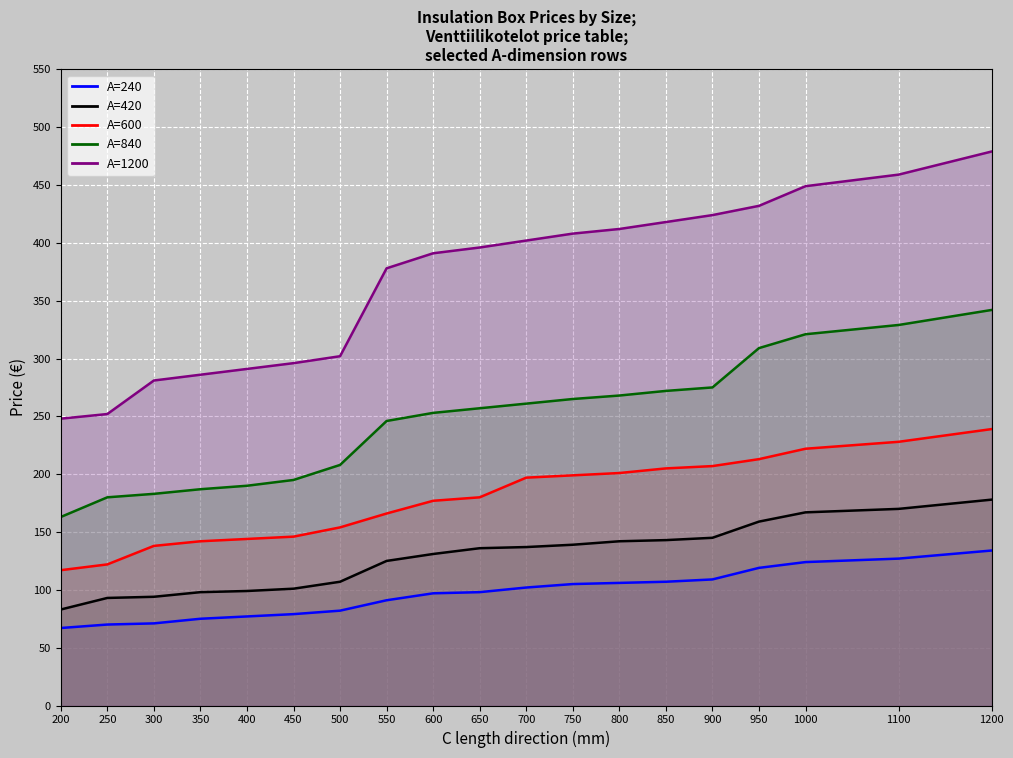

How many lines are shown in the chart?

5